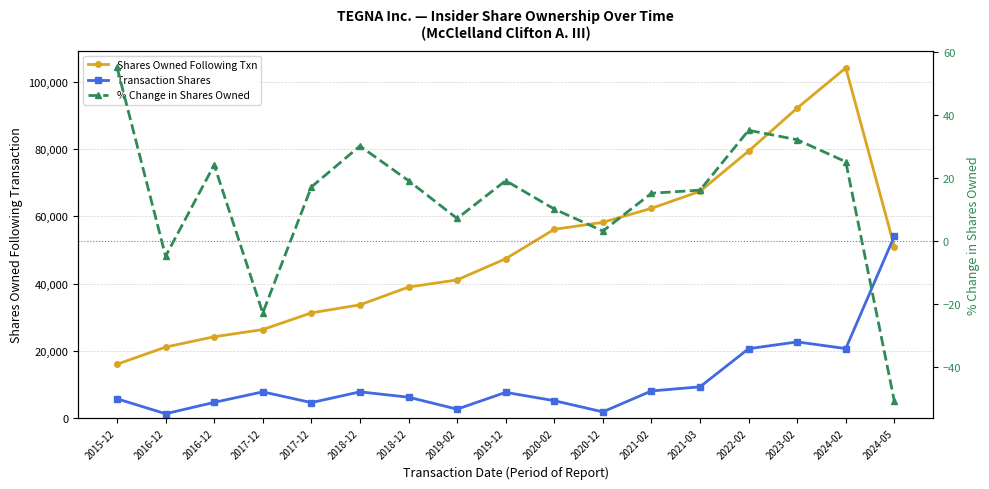

Which series has the largest range (max minus min)?

Shares Owned Following Txn